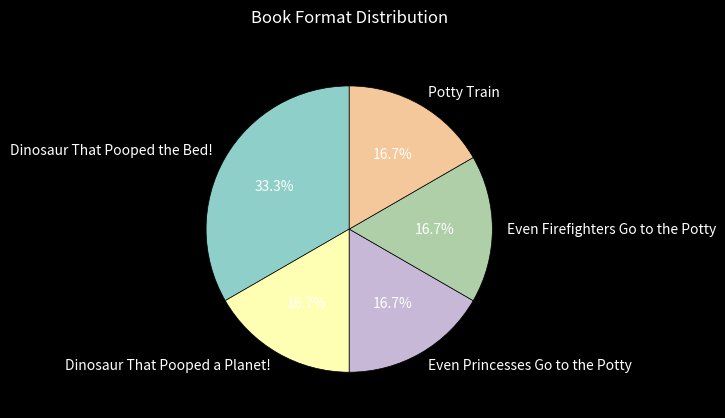

What is the total percentage of Even Princesses Go to the Potty and Dinosaur That Pooped the Bed!?

50.0%